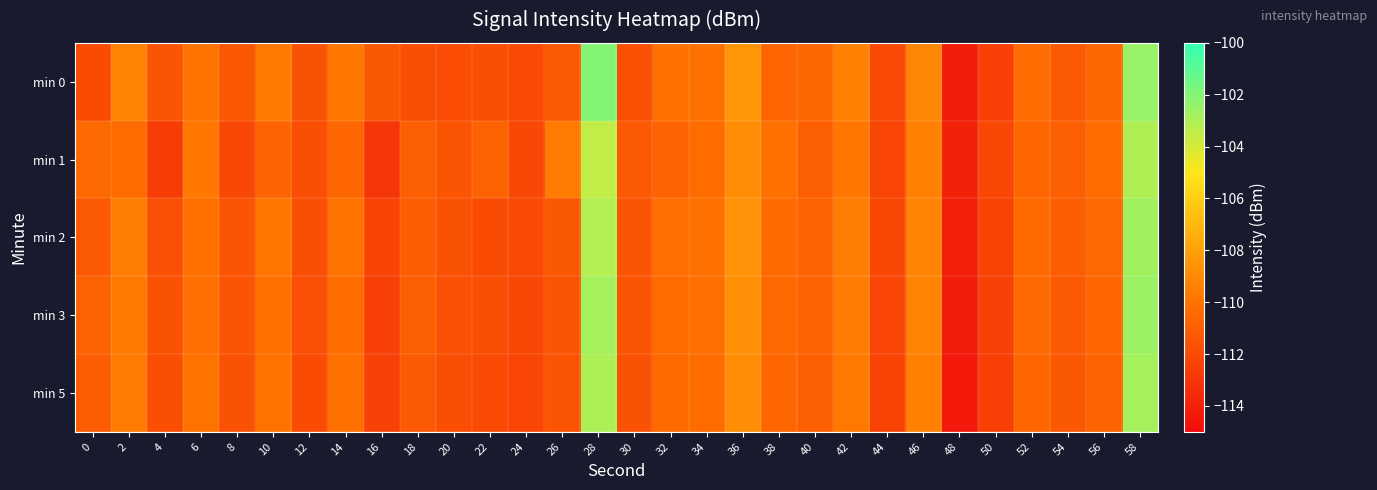

Between 24 and 30, which series saw the biggest shift?

min 1